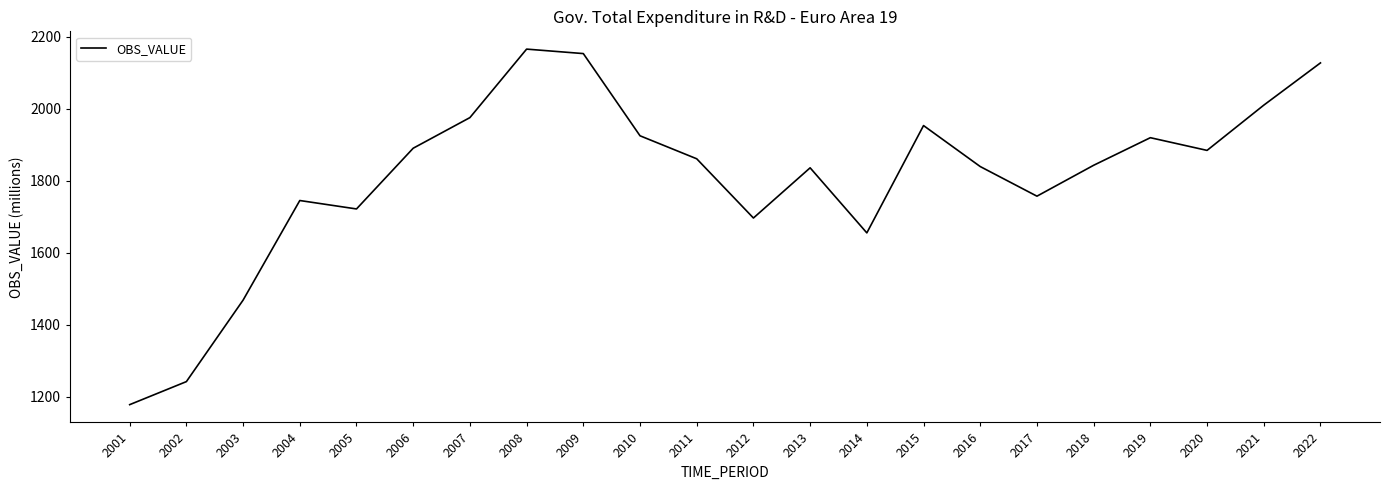

What is the change in value from 2020 to 2021?

+125.6